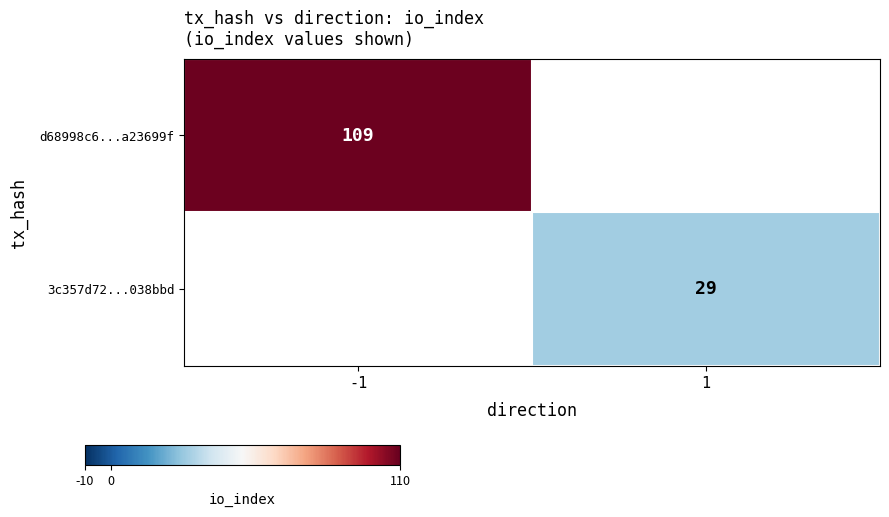

Which has a higher value, 1 or -1?

-1